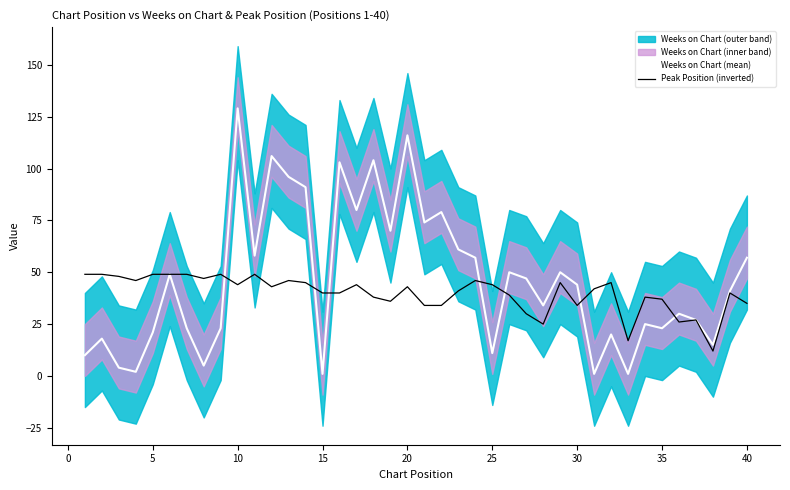

After their last crossing, which series has the higher values: Weeks on Chart (mean) or Peak Position (inverted)?

Weeks on Chart (mean)